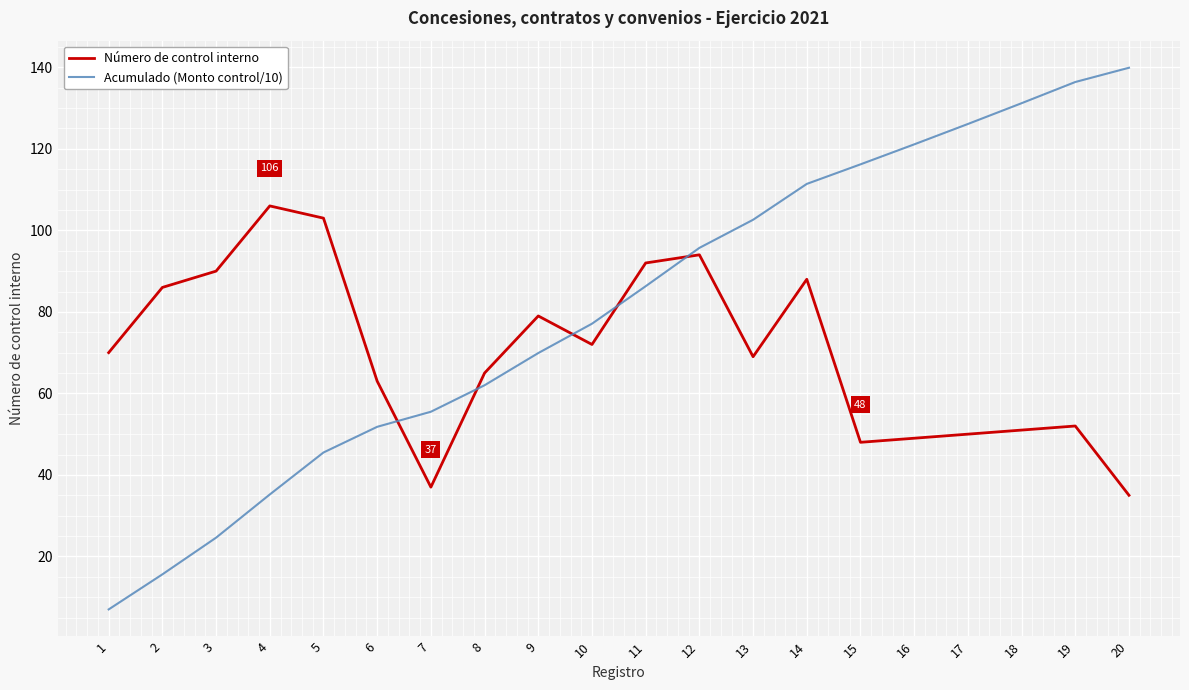

Which series has the largest range (max minus min)?

Acumulado (Monto control/10)